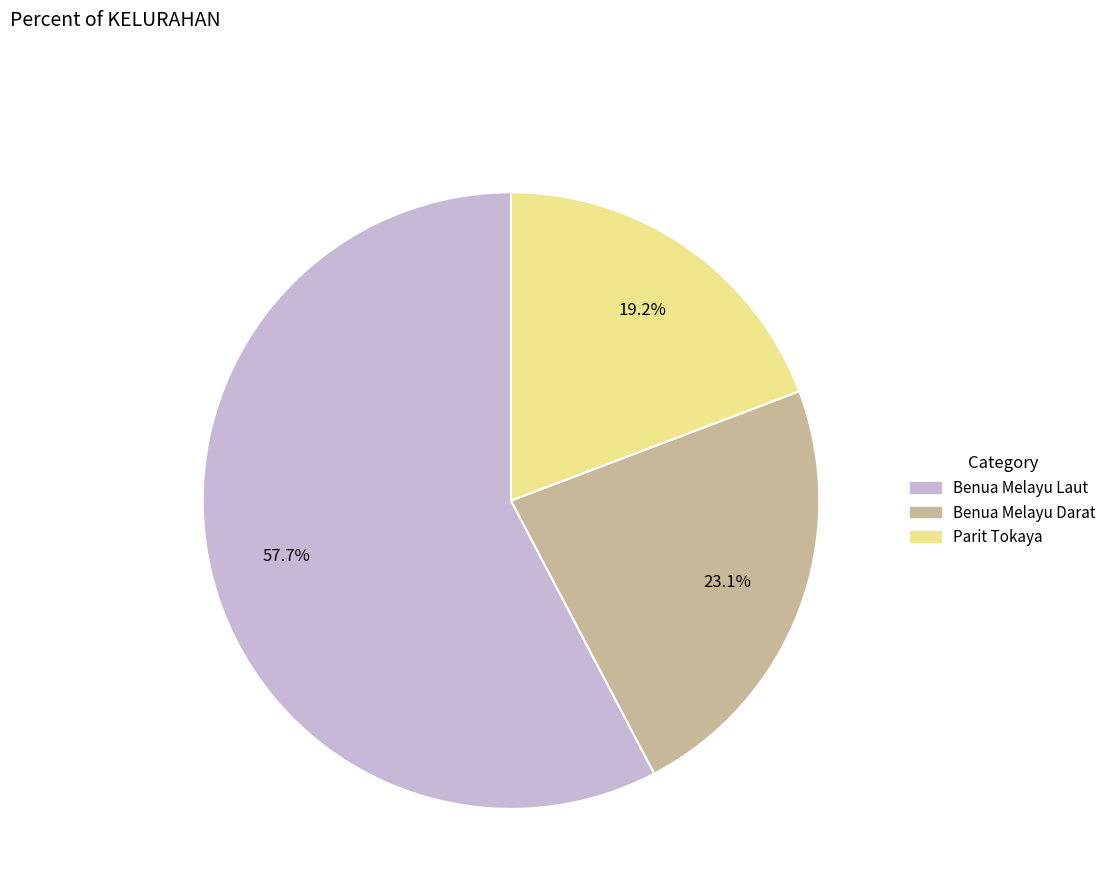

What is the ratio of the value at Benua Melayu Darat to the value at Benua Melayu Laut?

0.4